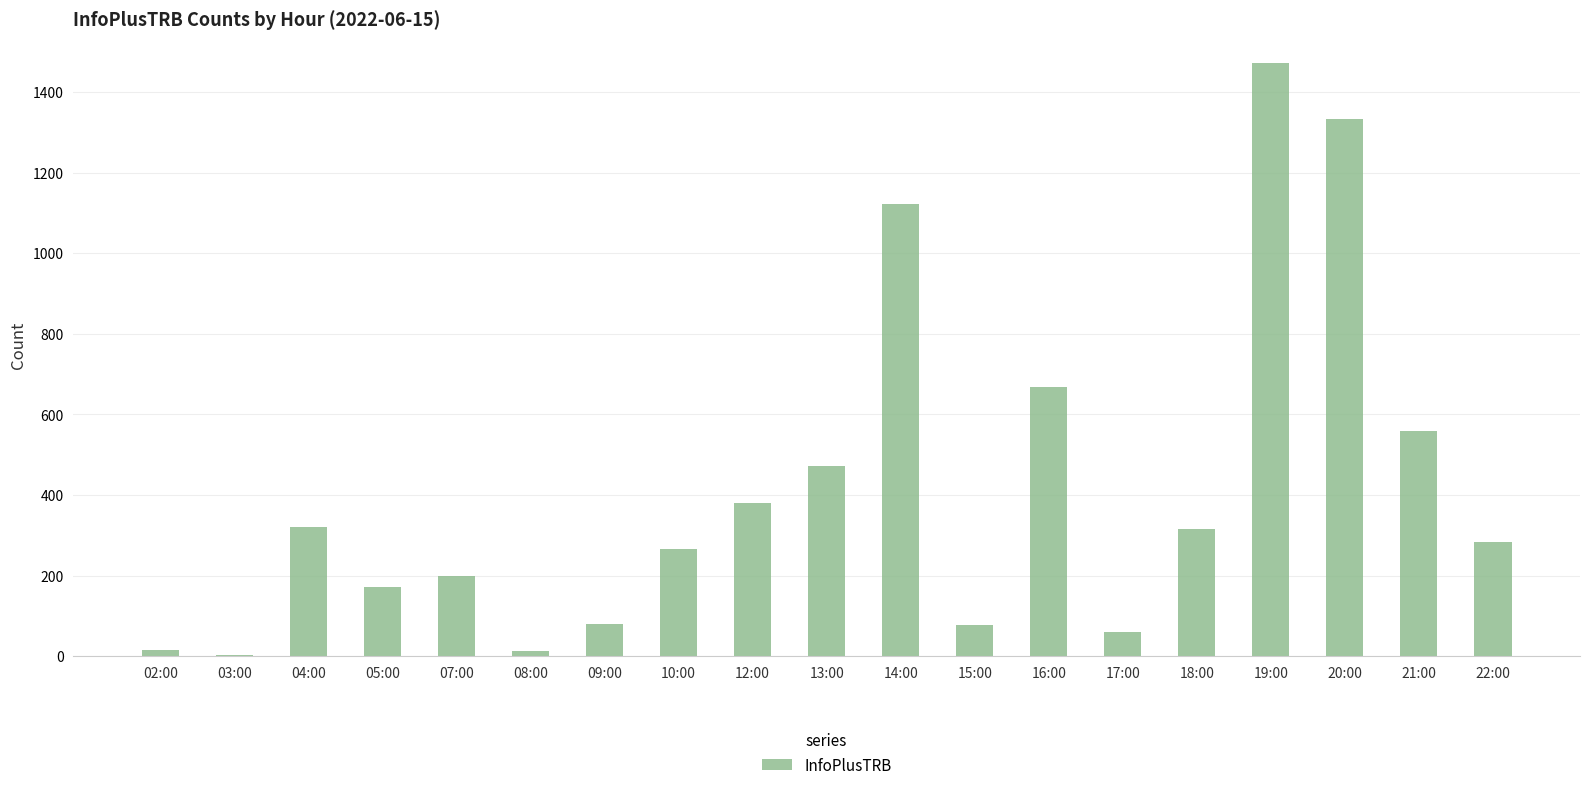

Which has a higher value, 02:00 or 15:00?

15:00